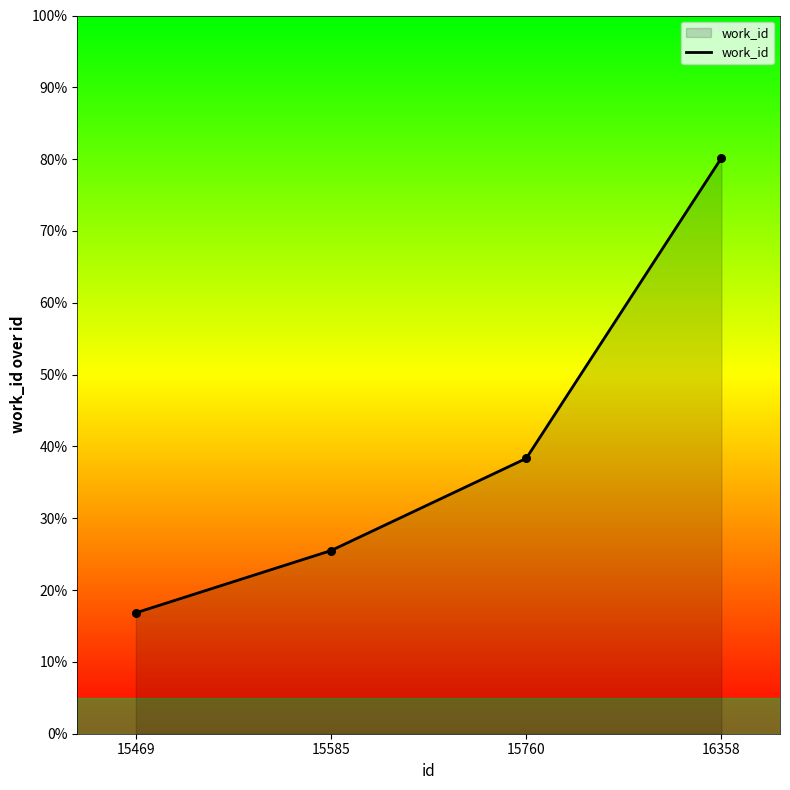

Which has a higher value, 15469 or 15760?

15760